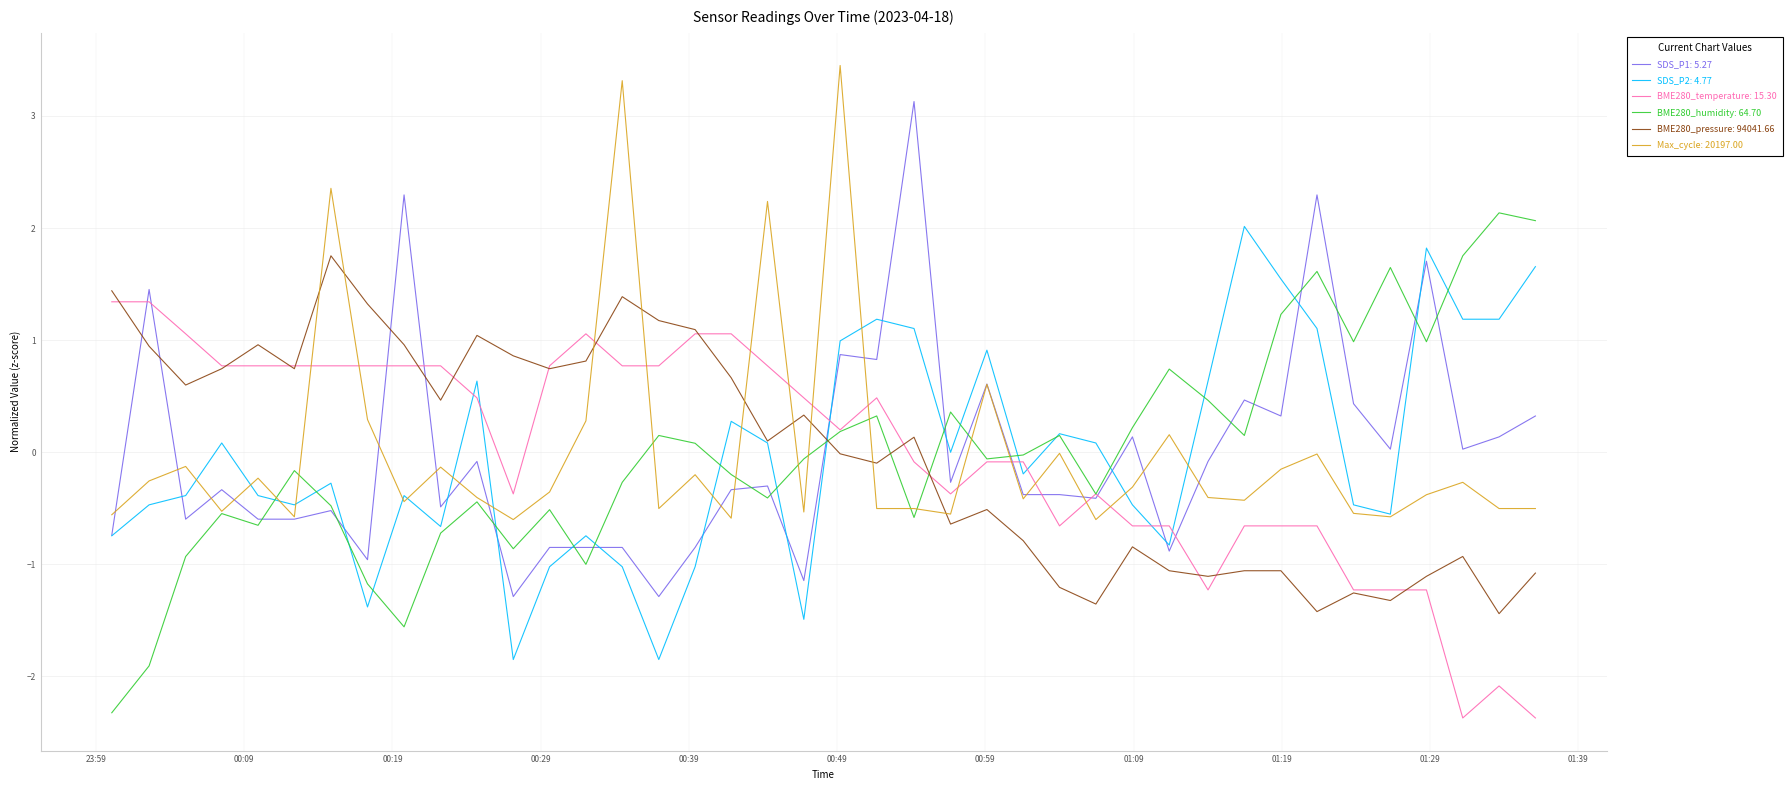

What is the greatest value displayed?

3.5